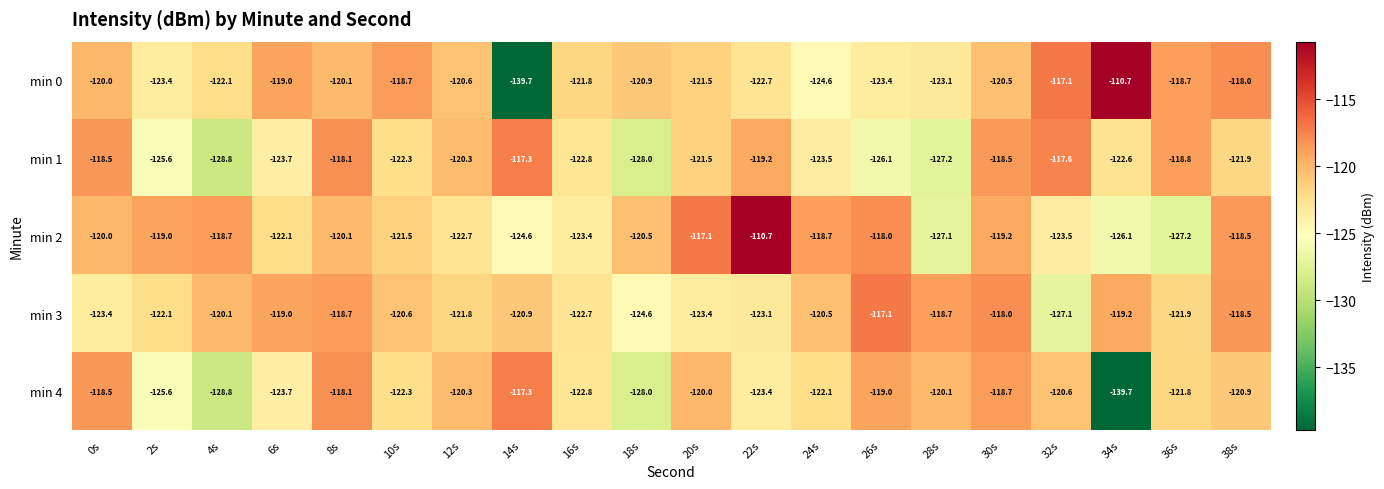

Which category has the lowest value in the min 0 series?

14s